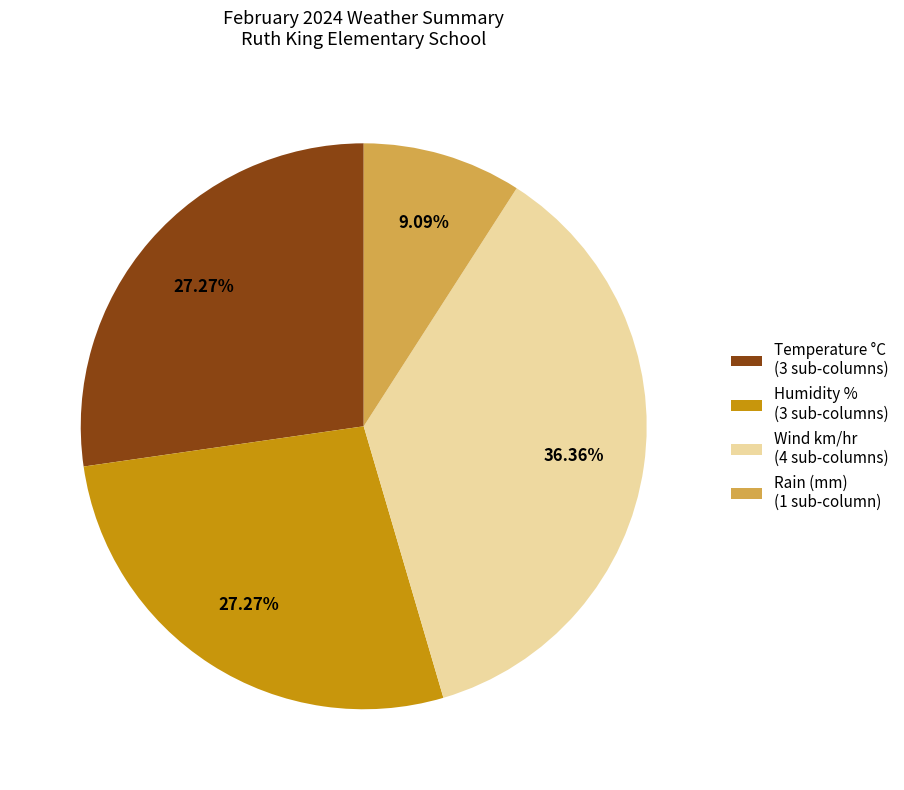

Is Humidity % the majority of the pie?

No